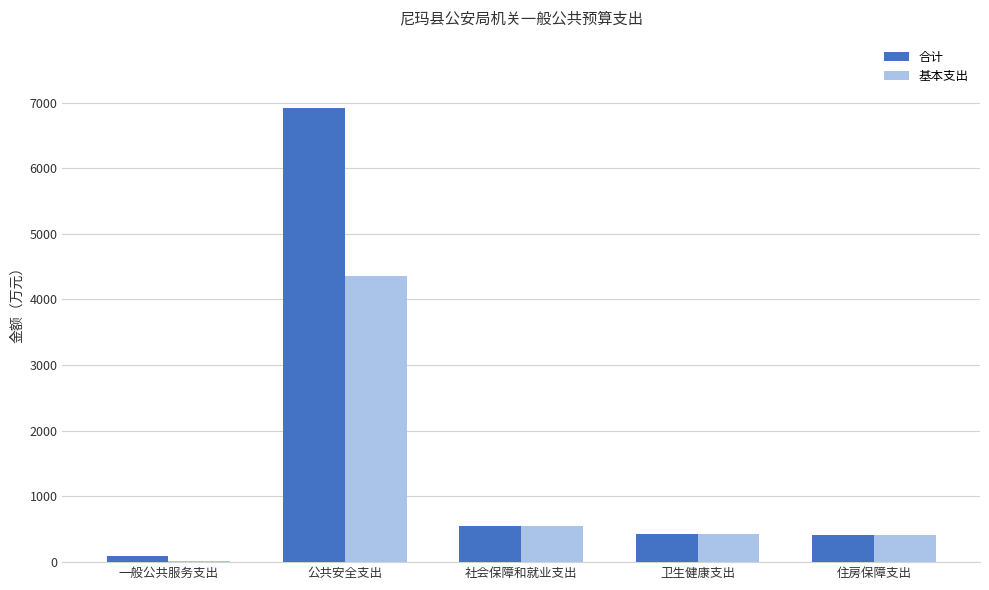

Which series has the largest total across all categories?

合计